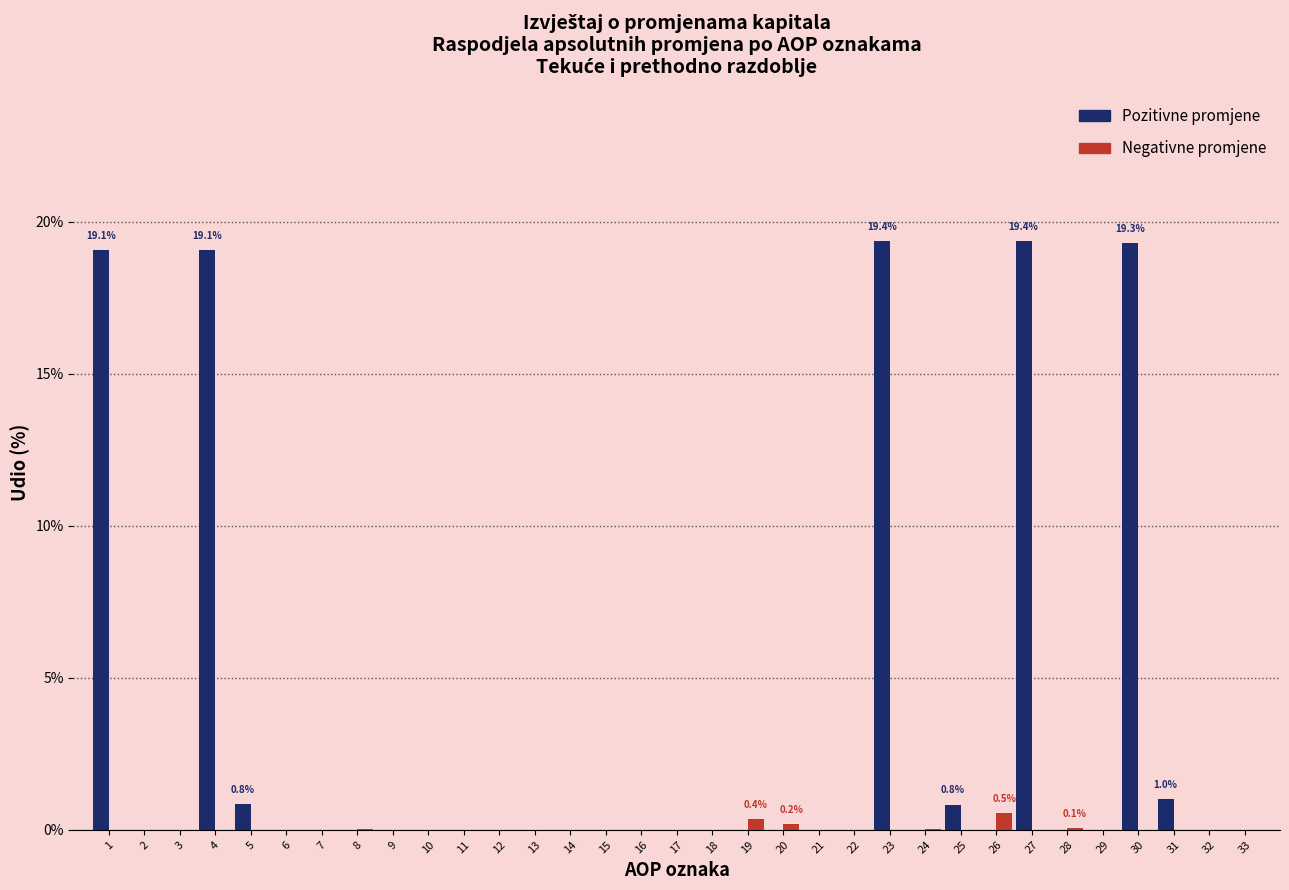

What is the sum of all Negativne promjene values?

1.2